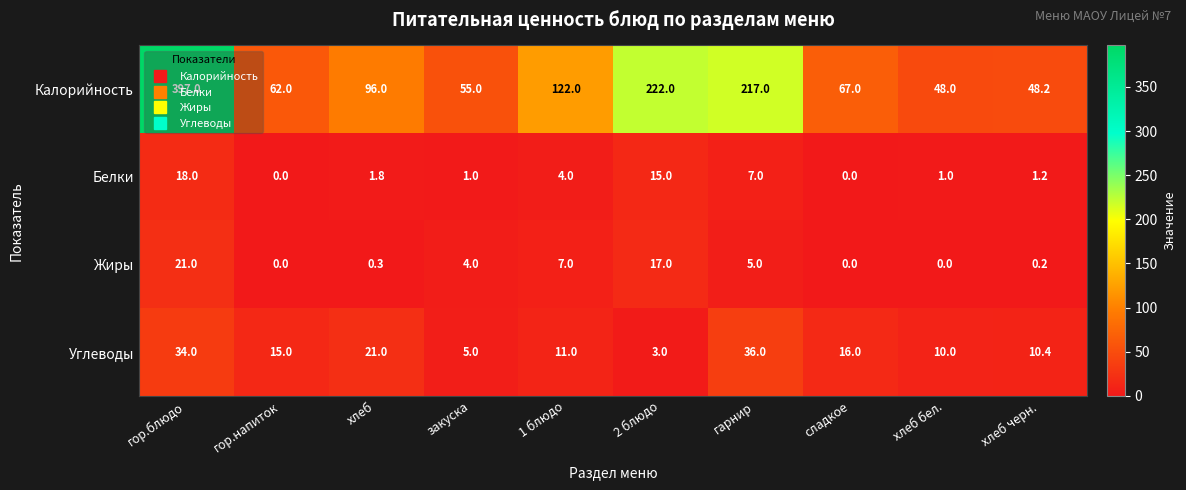

Is it true that Жиры equals 0.0 at сладкое?

True